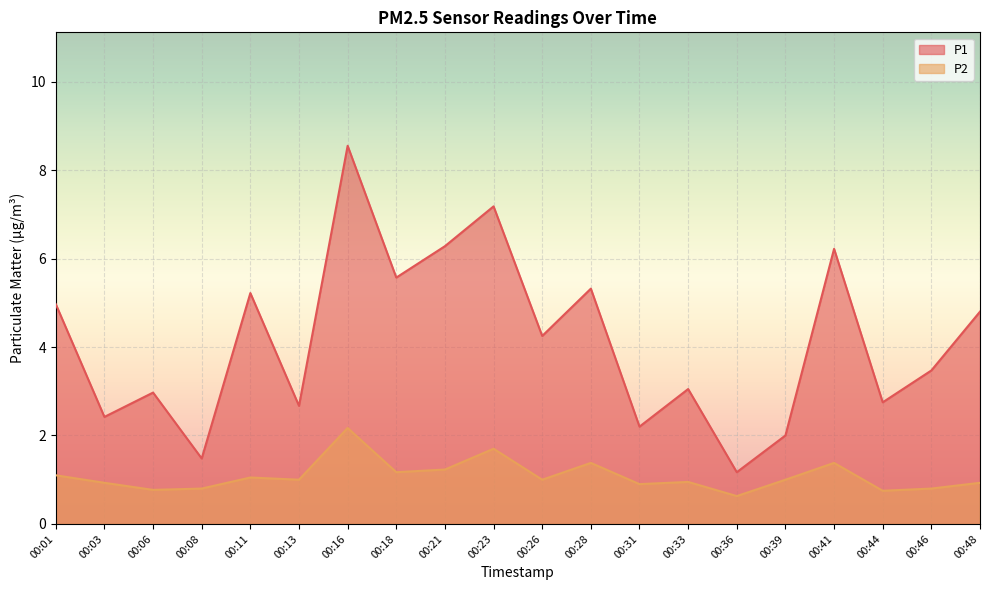

List the series in order of their overall mean, highest first.

P1, P2